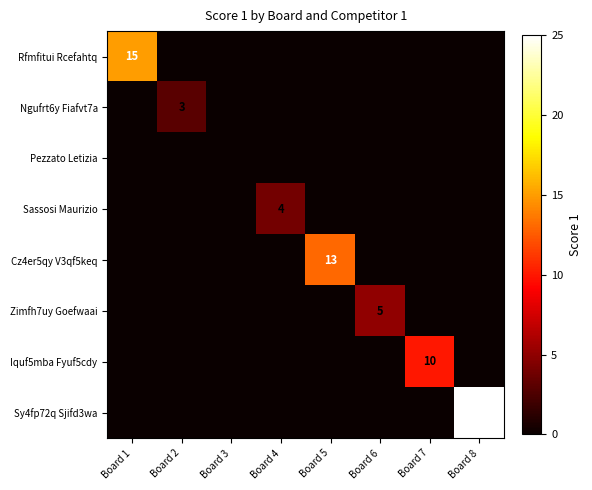

The value of Zimfh7uy Goefwaai at Board 6 is 7. True or false?

False